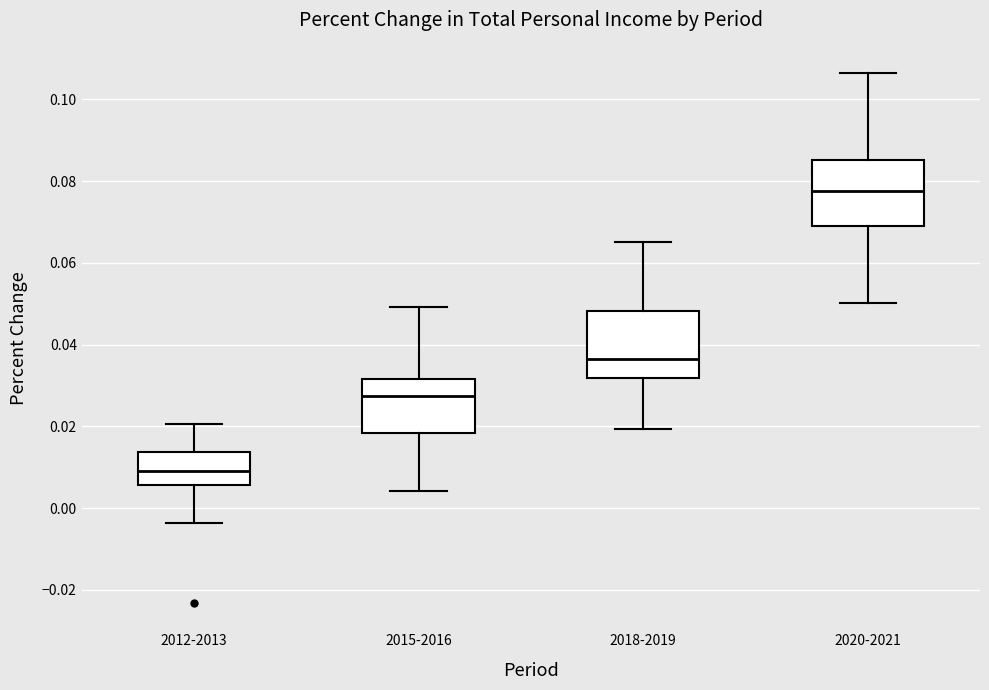

Reading left to right, transcribe this box plot: for each box, give where its median line is, the range the box spans, and where its two whiskers end, as read against the y-axis. The values are not printed on the chart, so give them approximately, as read against the axis.

2012-2013: median 0.010, box 0.006 to 0.014, whiskers -0.004 to 0.020
2015-2016: median 0.028, box 0.018 to 0.032, whiskers 0.004 to 0.050
2018-2019: median 0.036, box 0.032 to 0.048, whiskers 0.020 to 0.064
2020-2021: median 0.078, box 0.070 to 0.086, whiskers 0.050 to 0.106